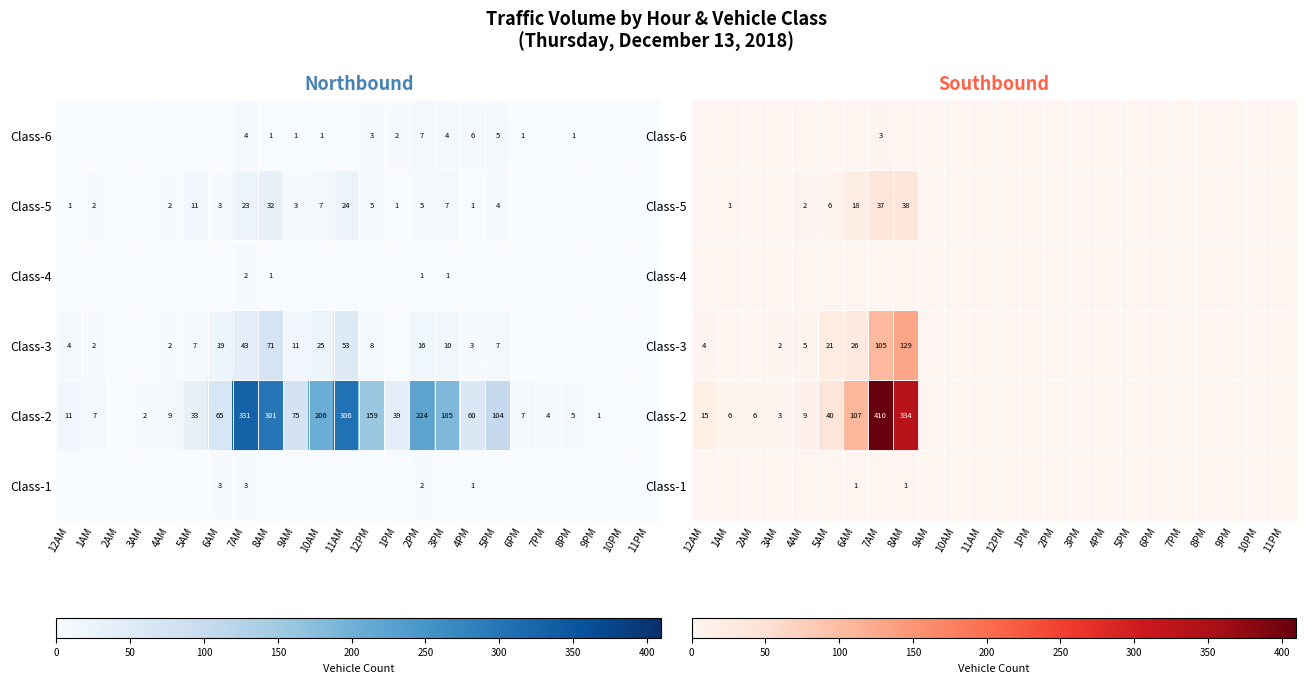

Which category has the lowest value across all series?

12AM